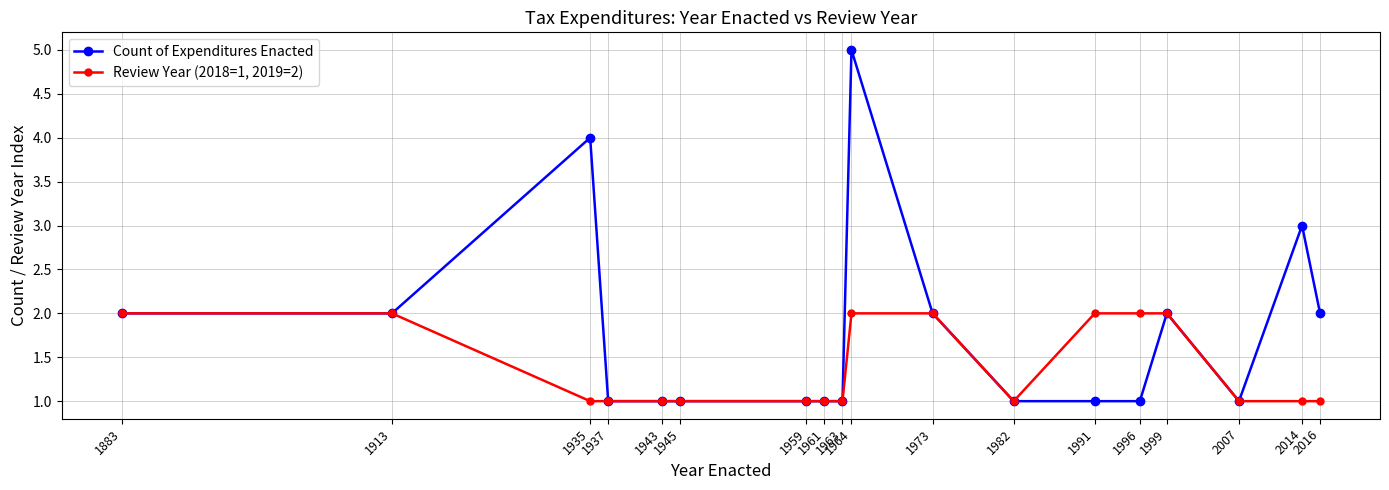

Reading right to left, list all the values displayed in this chart.

Count of Expenditures Enacted: 2016=2	2014=3	2007=1	1999=2	1996=1	1991=1	1982=1	1973=2	1964=5	1963=1	1961=1	1959=1	1945=1	1943=1	1937=1	1935=4	1913=2	1883=2
Review Year (2018=1, 2019=2): 2016=1	2014=1	2007=1	1999=2	1996=2	1991=2	1982=1	1973=2	1964=2	1963=1	1961=1	1959=1	1945=1	1943=1	1937=1	1935=1	1913=2	1883=2